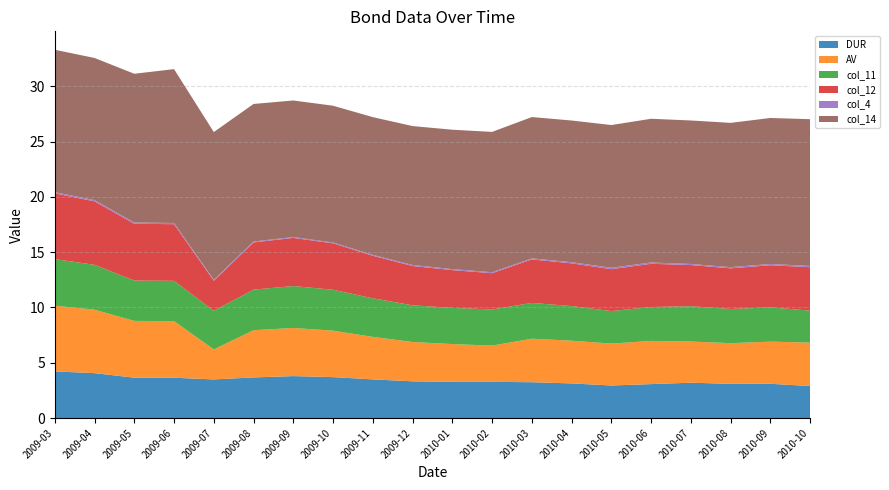

Reading right to left, list all the values displayed in this chart.

DUR: 2010-10=2.9	2010-09=3.1	2010-08=3.1	2010-07=3.2	2010-06=3.1	2010-05=2.9	2010-04=3.1	2010-03=3.2	2010-02=3.3	2010-01=3.3	2009-12=3.3	2009-11=3.5	2009-10=3.7	2009-09=3.8	2009-08=3.7	2009-07=3.5	2009-06=3.6	2009-05=3.6	2009-04=4.1	2009-03=4.2
AV: 2010-10=3.9	2010-09=3.8	2010-08=3.7	2010-07=3.7	2010-06=3.9	2010-05=3.8	2010-04=3.9	2010-03=3.9	2010-02=3.3	2010-01=3.4	2009-12=3.6	2009-11=3.8	2009-10=4.2	2009-09=4.4	2009-08=4.3	2009-07=2.7	2009-06=5.1	2009-05=5.1	2009-04=5.7	2009-03=5.9
col_11: 2010-10=2.9	2010-09=3.1	2010-08=3.1	2010-07=3.2	2010-06=3.1	2010-05=2.9	2010-04=3.1	2010-03=3.2	2010-02=3.3	2010-01=3.3	2009-12=3.3	2009-11=3.5	2009-10=3.7	2009-09=3.8	2009-08=3.7	2009-07=3.5	2009-06=3.6	2009-05=3.6	2009-04=4.1	2009-03=4.2
col_12: 2010-10=3.9	2010-09=3.8	2010-08=3.7	2010-07=3.7	2010-06=3.9	2010-05=3.8	2010-04=3.9	2010-03=3.9	2010-02=3.3	2010-01=3.4	2009-12=3.6	2009-11=3.8	2009-10=4.2	2009-09=4.4	2009-08=4.3	2009-07=2.7	2009-06=5.1	2009-05=5.1	2009-04=5.7	2009-03=5.9
col_4: 2010-10=0.1	2010-09=0.1	2010-08=0.1	2010-07=0.1	2010-06=0.1	2010-05=0.1	2010-04=0.1	2010-03=0.1	2010-02=0.1	2010-01=0.1	2009-12=0.1	2009-11=0.1	2009-10=0.1	2009-09=0.1	2009-08=0.1	2009-07=0.1	2009-06=0.1	2009-05=0.1	2009-04=0.1	2009-03=0.1
col_14: 2010-10=13.3	2010-09=13.2	2010-08=13.0	2010-07=13.0	2010-06=13.0	2010-05=12.9	2010-04=12.8	2010-03=12.8	2010-02=12.7	2010-01=12.6	2009-12=12.6	2009-11=12.5	2009-10=12.4	2009-09=12.4	2009-08=12.4	2009-07=13.4	2009-06=13.9	2009-05=13.5	2009-04=12.9	2009-03=12.9